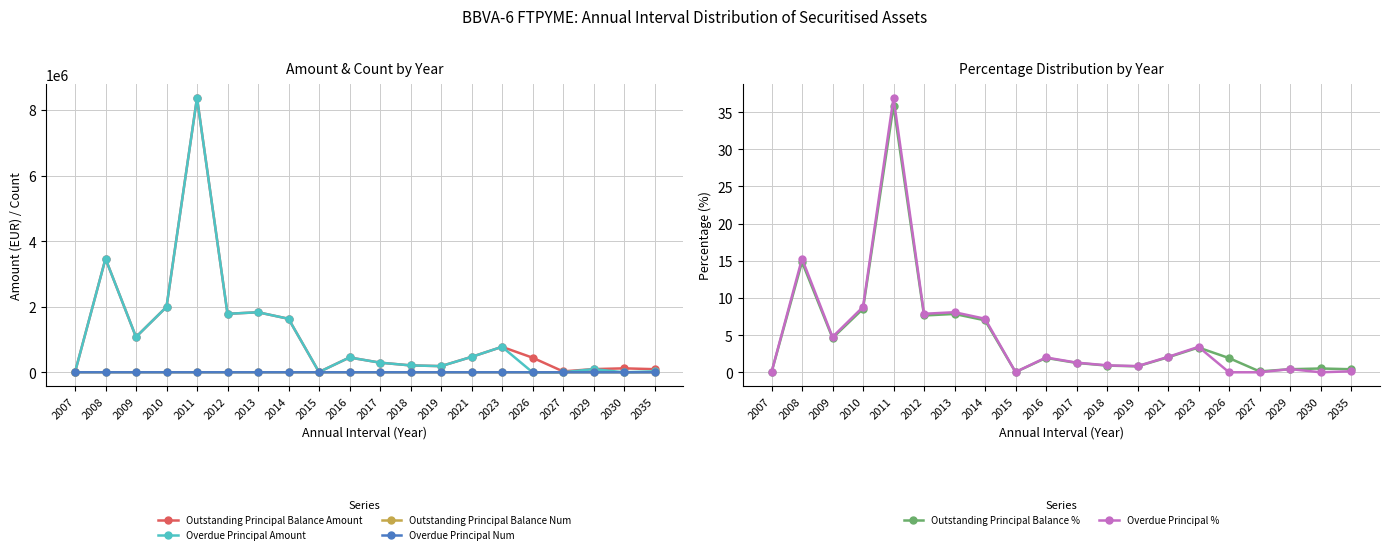

Which category has the highest value in the Outstanding Principal Balance Num series?

2011